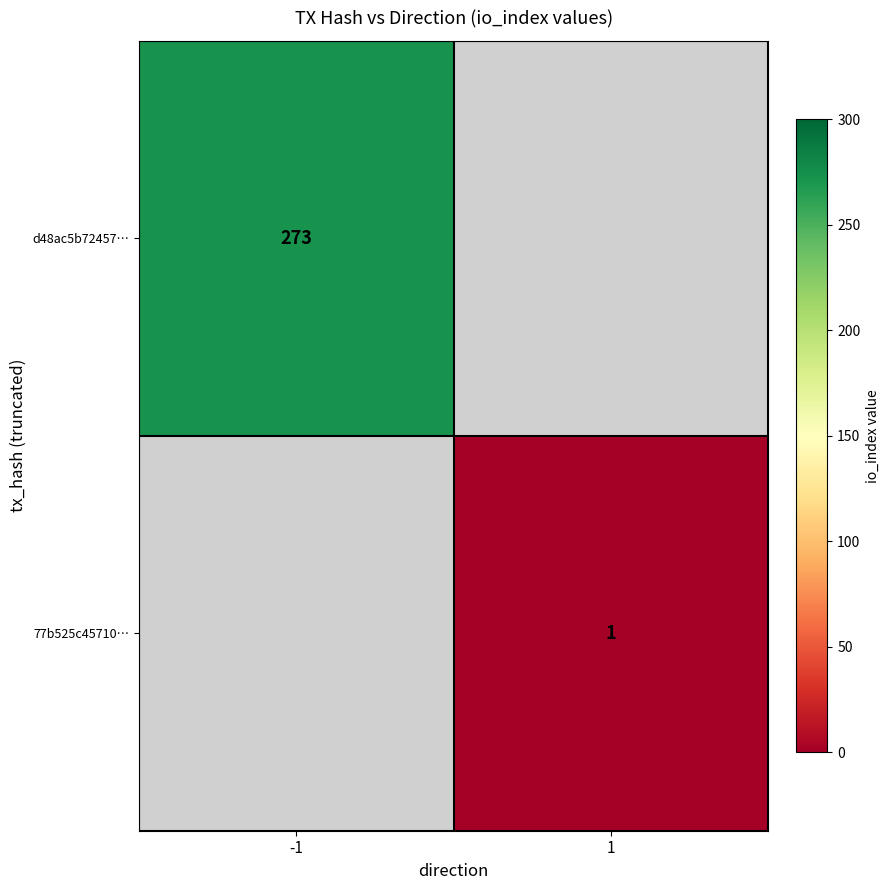

Is it true that d48ac5b72457… equals 371 at -1?

False